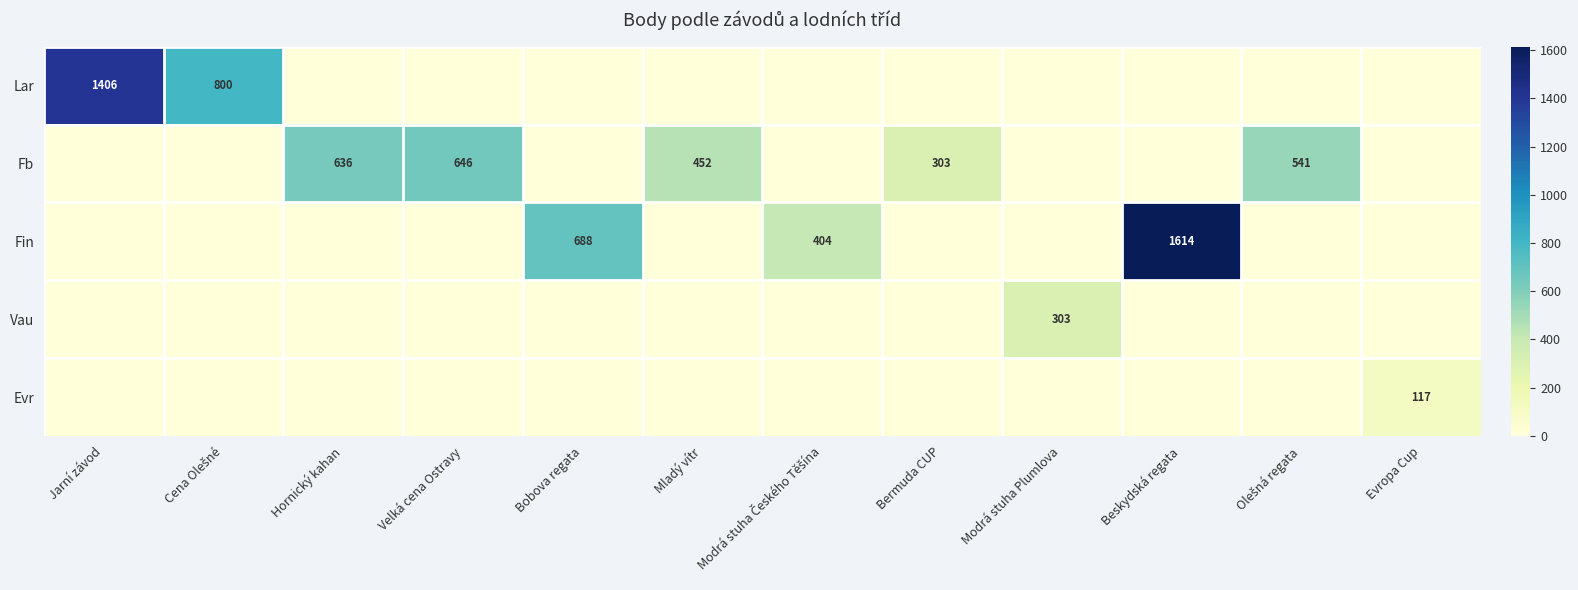

Is it true that Fin equals 1053 at Bobova regata?

False